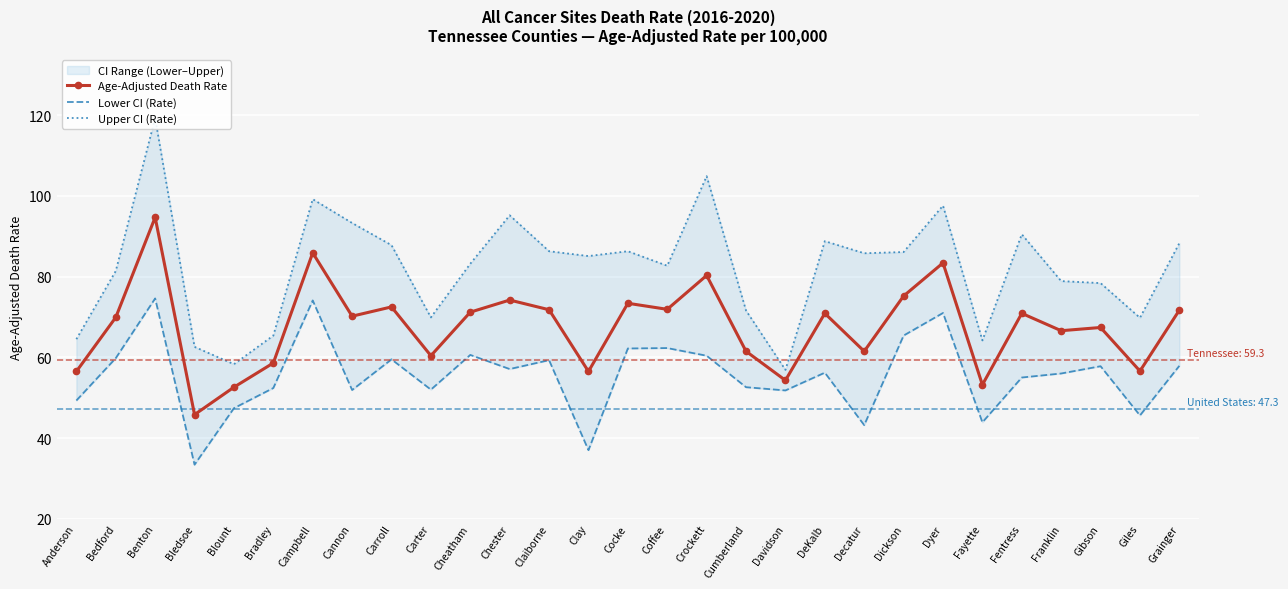

Which category has the highest value in the Upper CI (Rate) series?

Benton